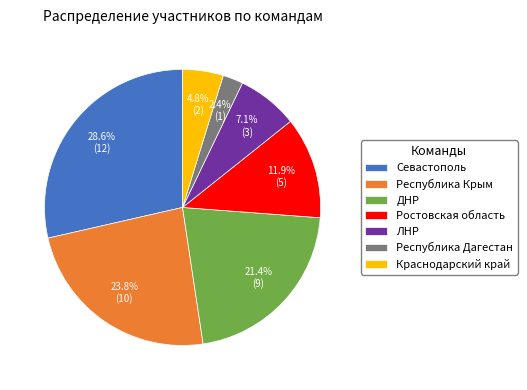

Is there any slice that represents more than half of the pie?

No